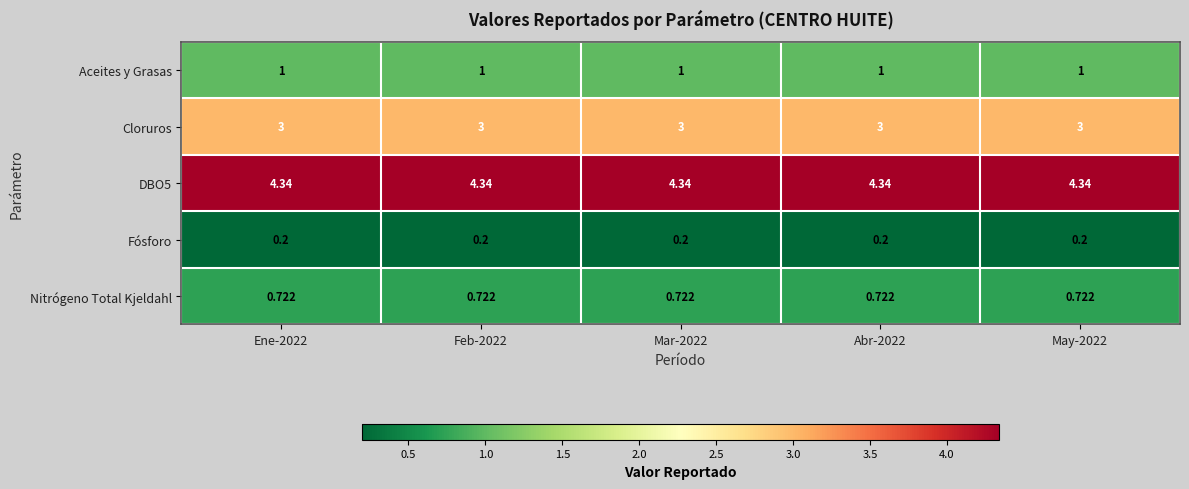

Is the value of Nitrógeno Total Kjeldahl at May-2022 greater than the value of Cloruros at May-2022?

No